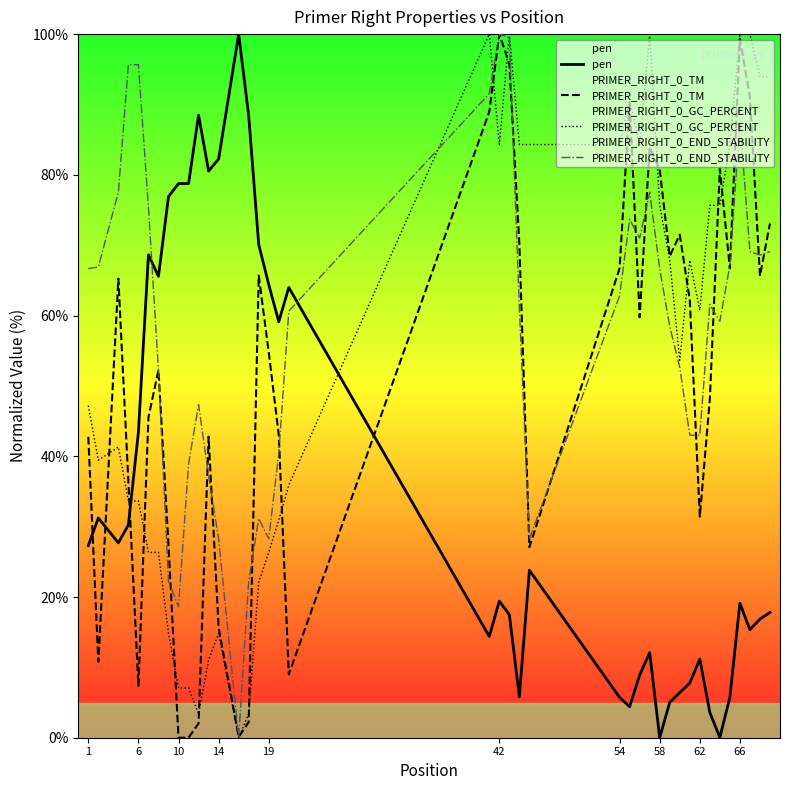

True or false: PRIMER_RIGHT_0_TM and pen cross at least once.

True